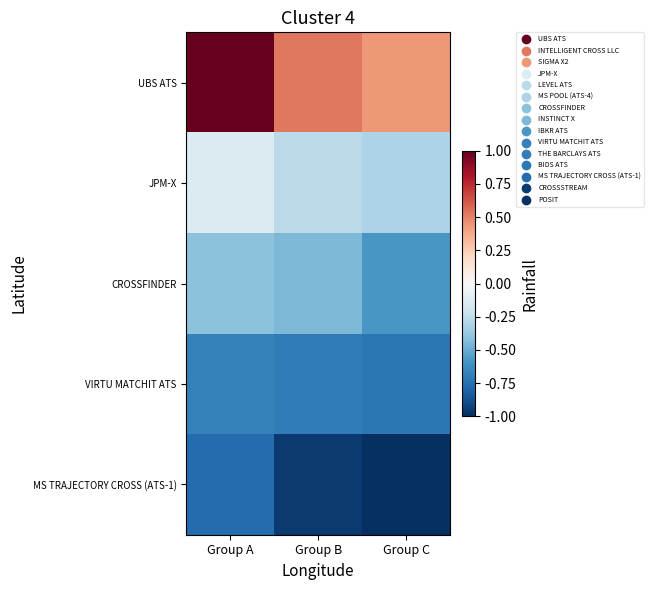

What is the greatest value displayed?

1.0